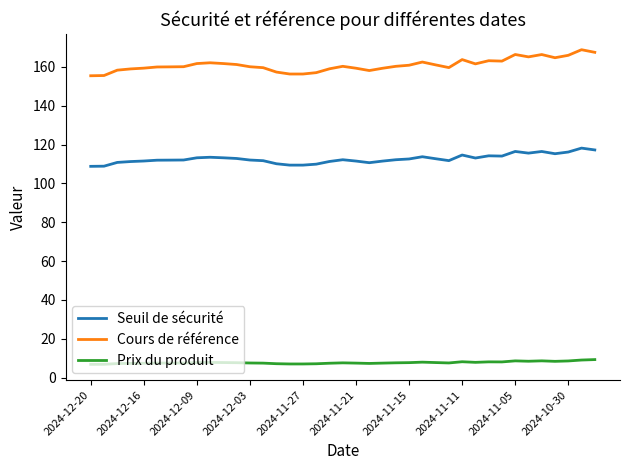

What is the difference between the maximum and minimum values in the Cours de référence series?

13.4